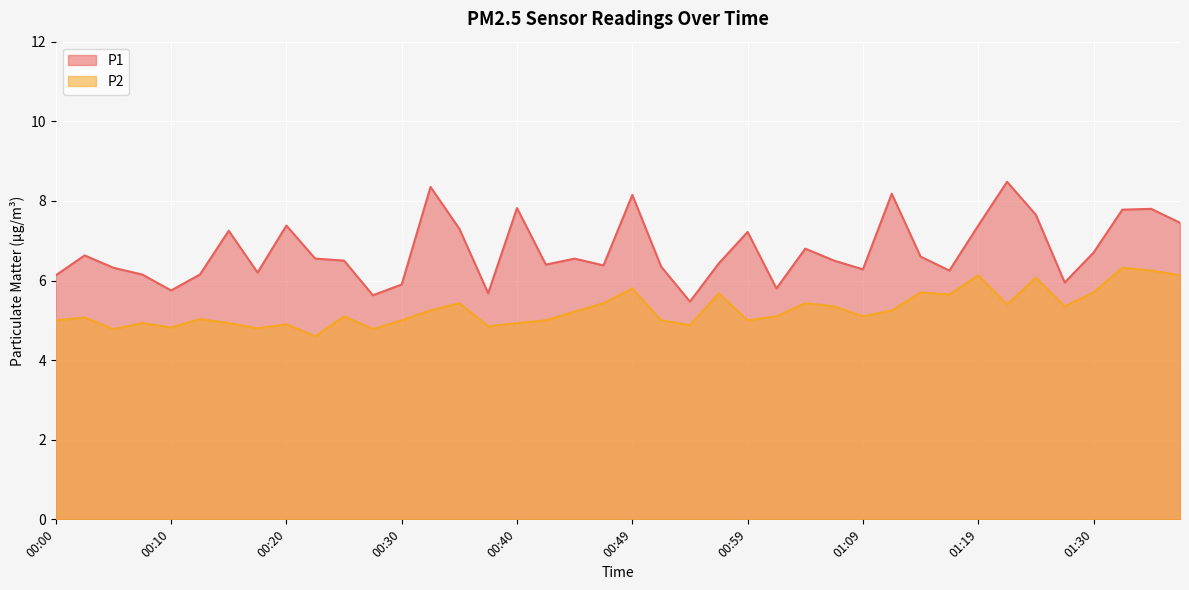

What is the label of the 33rd point from the left?

01:19